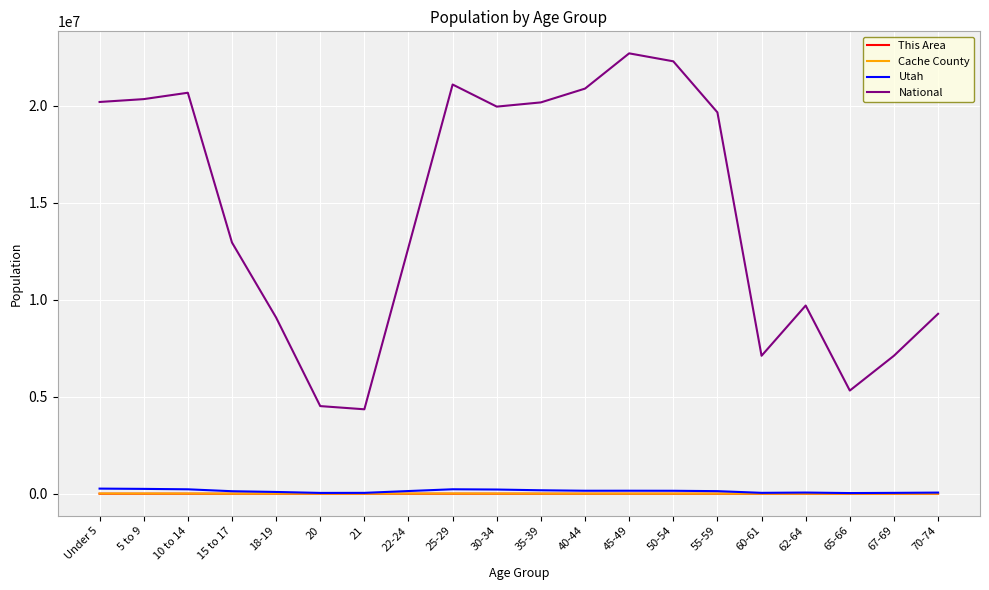

What is the greatest value displayed?

22708591